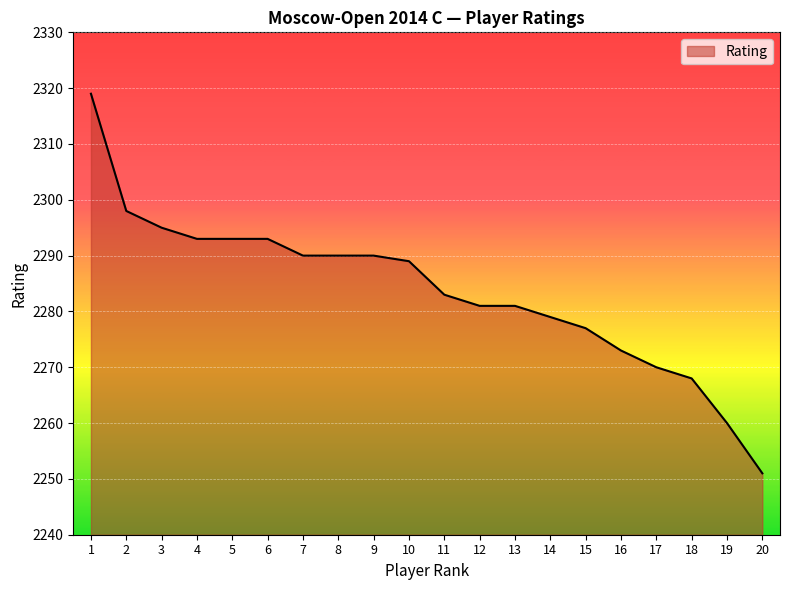

Reading left to right, transcribe all the data shown in this chart.

2319	2298	2295	2293	2293	2293	2290	2290	2290	2289	2283	2281	2281	2279	2277	2273	2270	2268	2260	2251